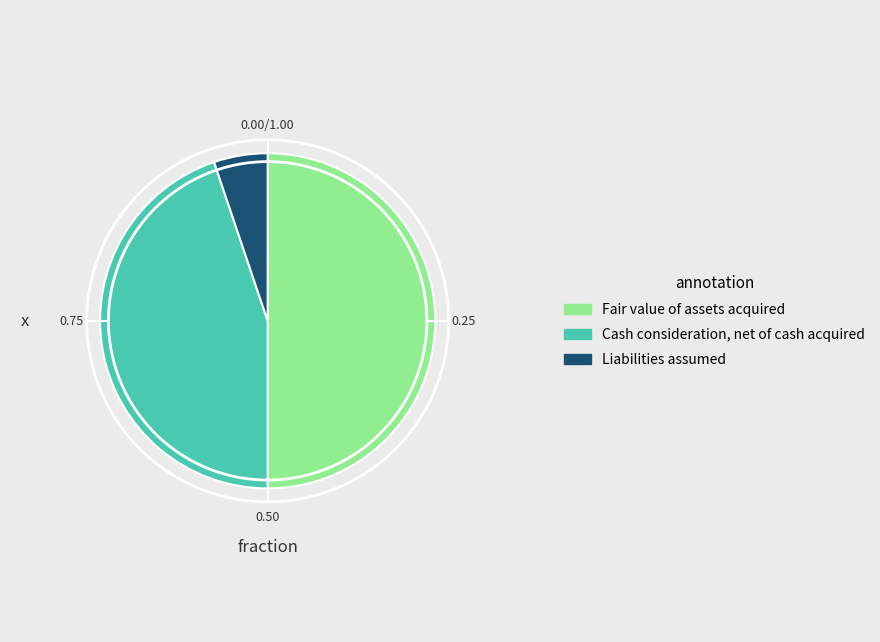

Which has a higher value, Cash consideration, net of cash acquired or Fair value of assets acquired?

Fair value of assets acquired